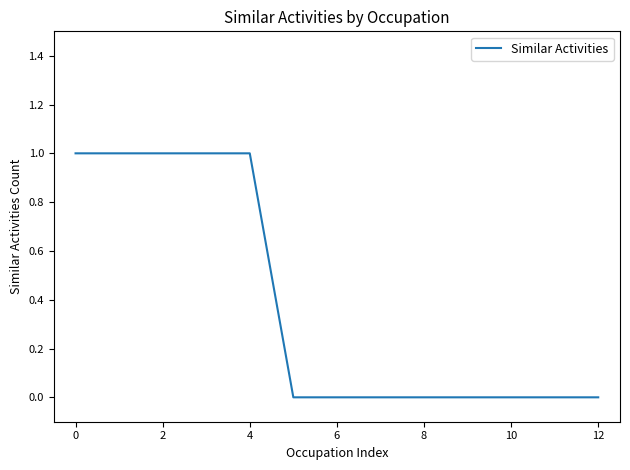

Does the chart have visible grid lines?

No